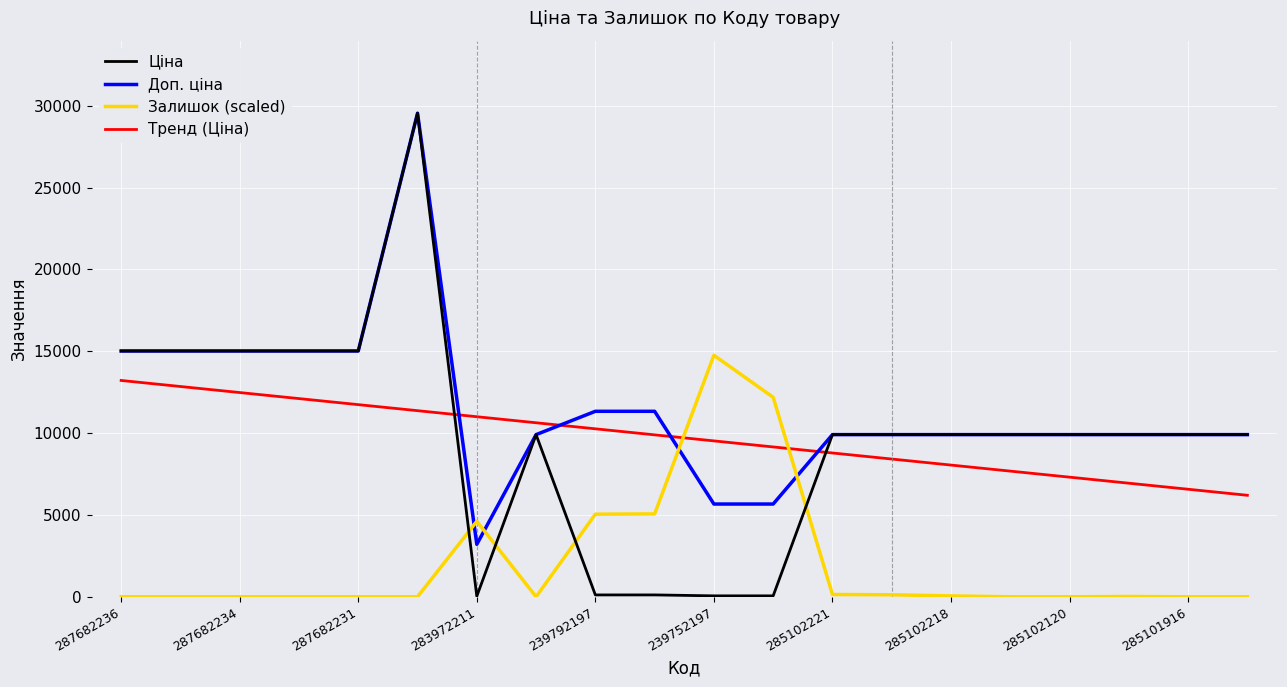

Which series has the largest range (max minus min)?

Ціна